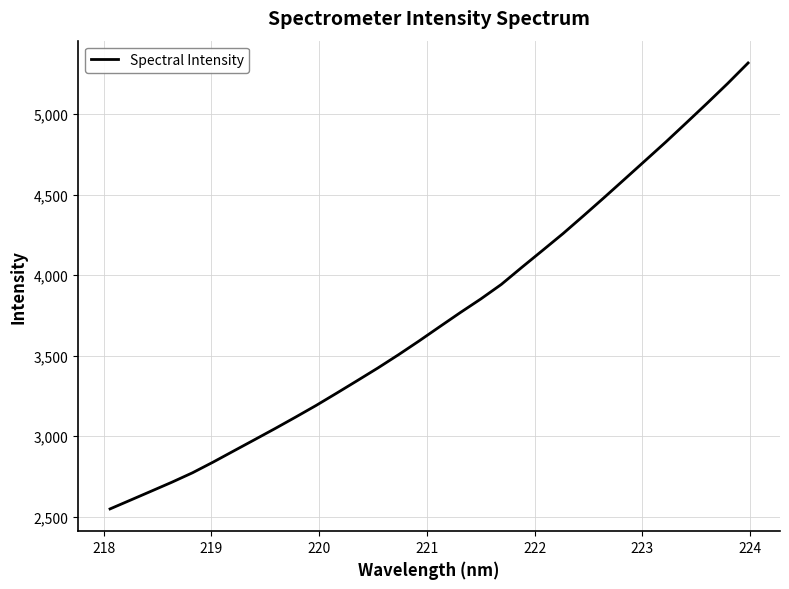

What is the greatest value displayed?

5317.2